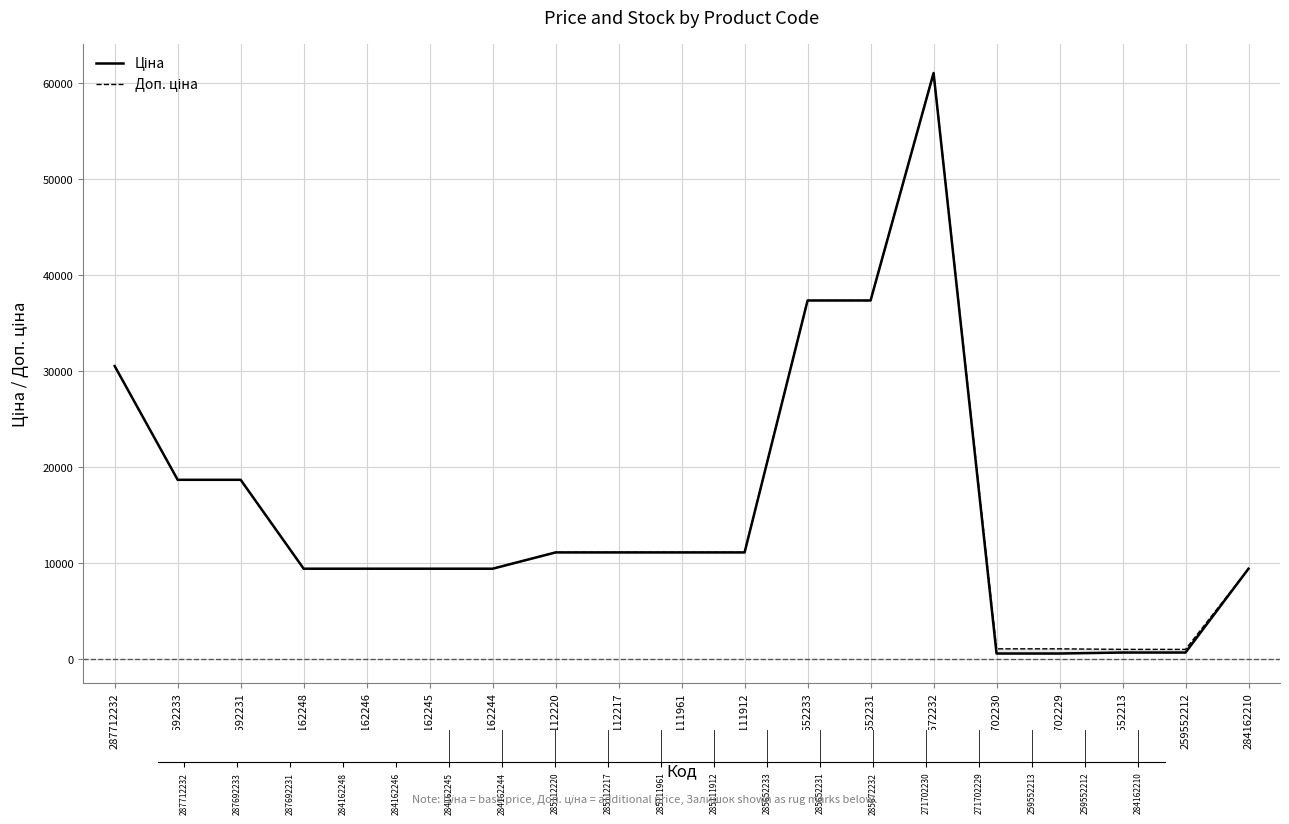

Is this an area chart (filled region under the line)?

No